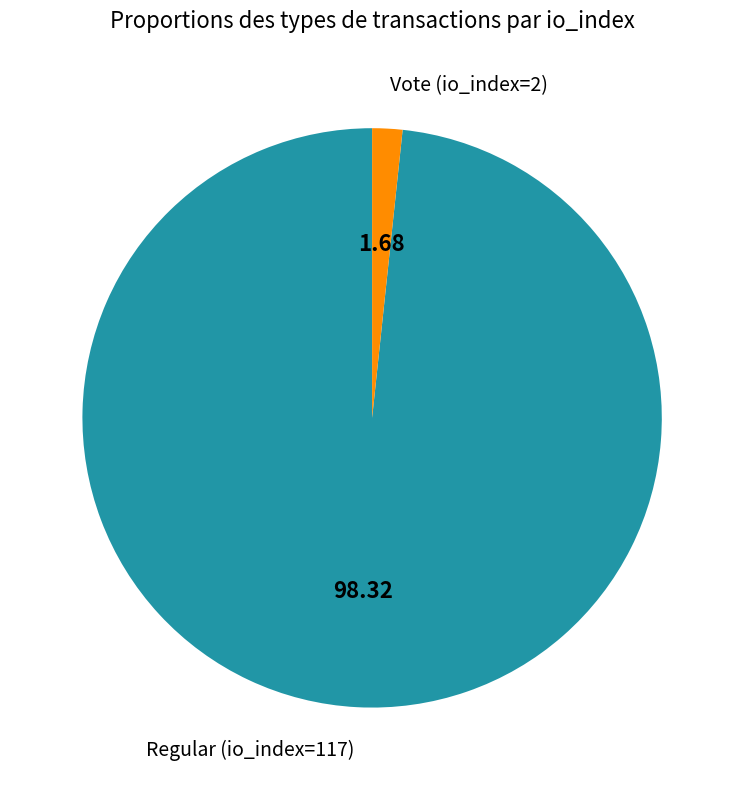

Do Regular (io_index=117) and Vote (io_index=2) together represent more than half of the pie?

Yes